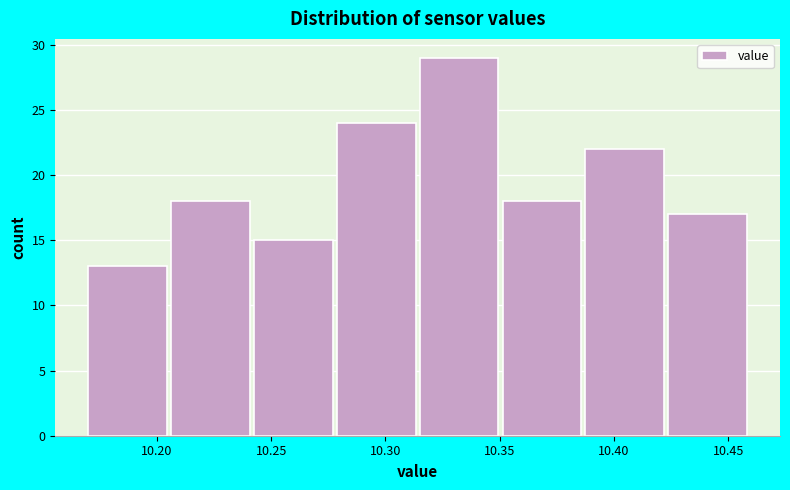

Reading left to right, transcribe this chart: for each bar, give the range it covers on the x-axis and its height. Neither the bar edges nor the heights are printed on the chart, so give them approximately, as read against the axes.

10.170 to 10.205: 13
10.205 to 10.245: 18
10.245 to 10.280: 15
10.280 to 10.315: 24
10.315 to 10.350: 29
10.350 to 10.390: 18
10.390 to 10.425: 22
10.425 to 10.460: 17